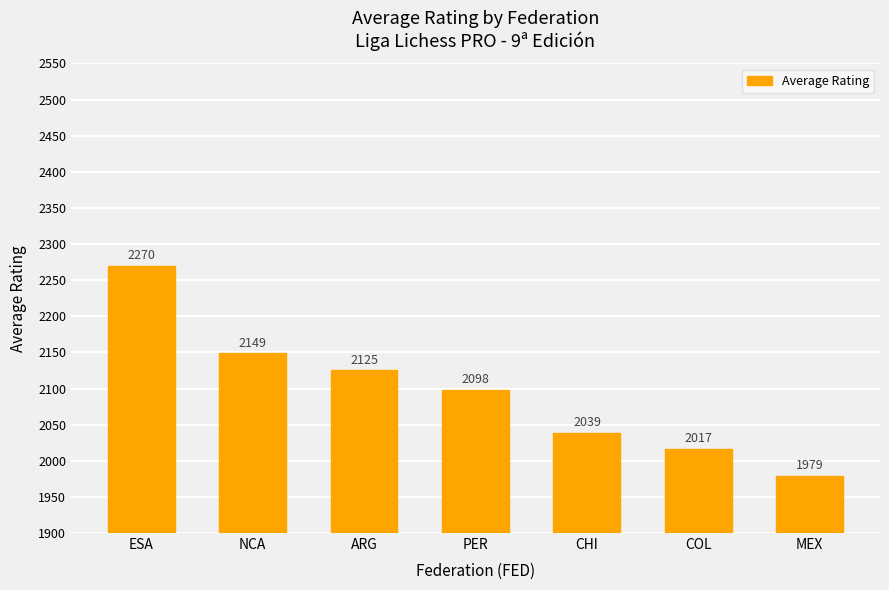

The chart shows a value of 626 at NCA. True or false?

False